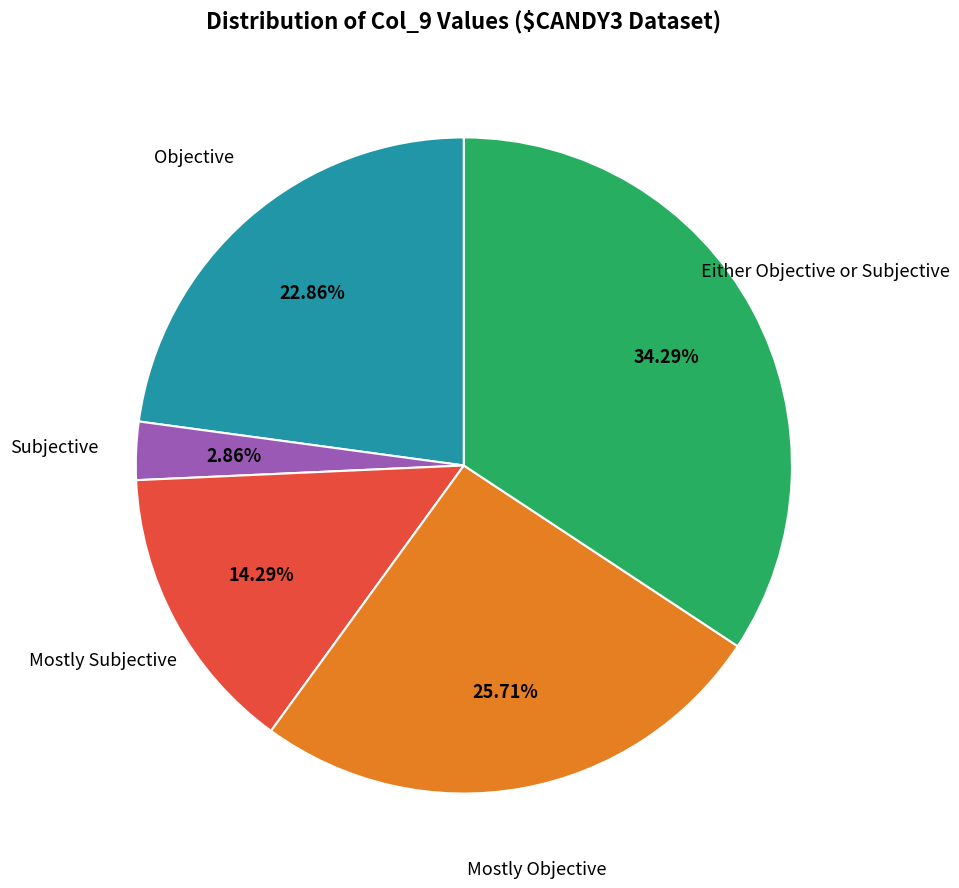

Is there any slice that represents more than half of the pie?

No